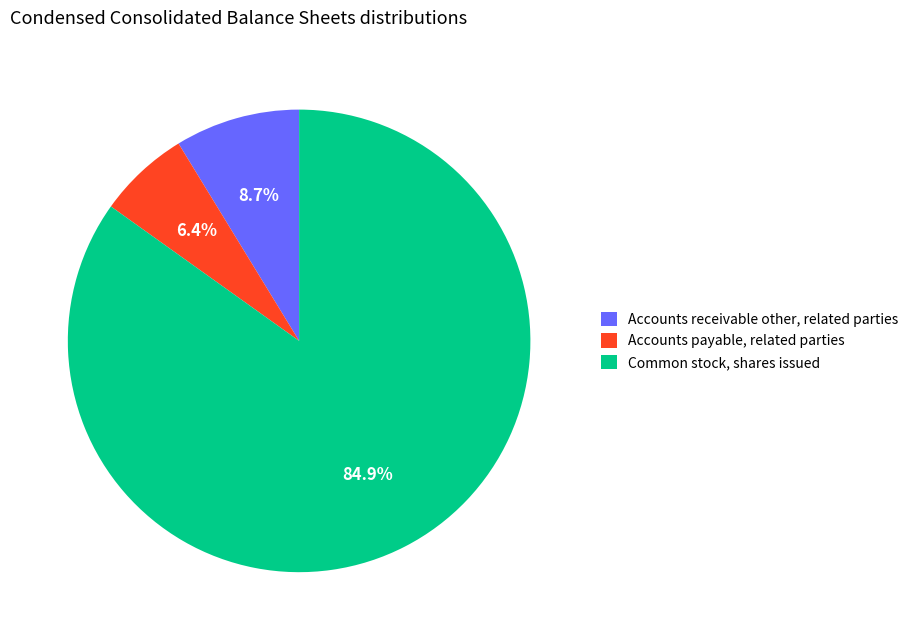

Does Accounts payable, related parties represent more than half of the total?

No